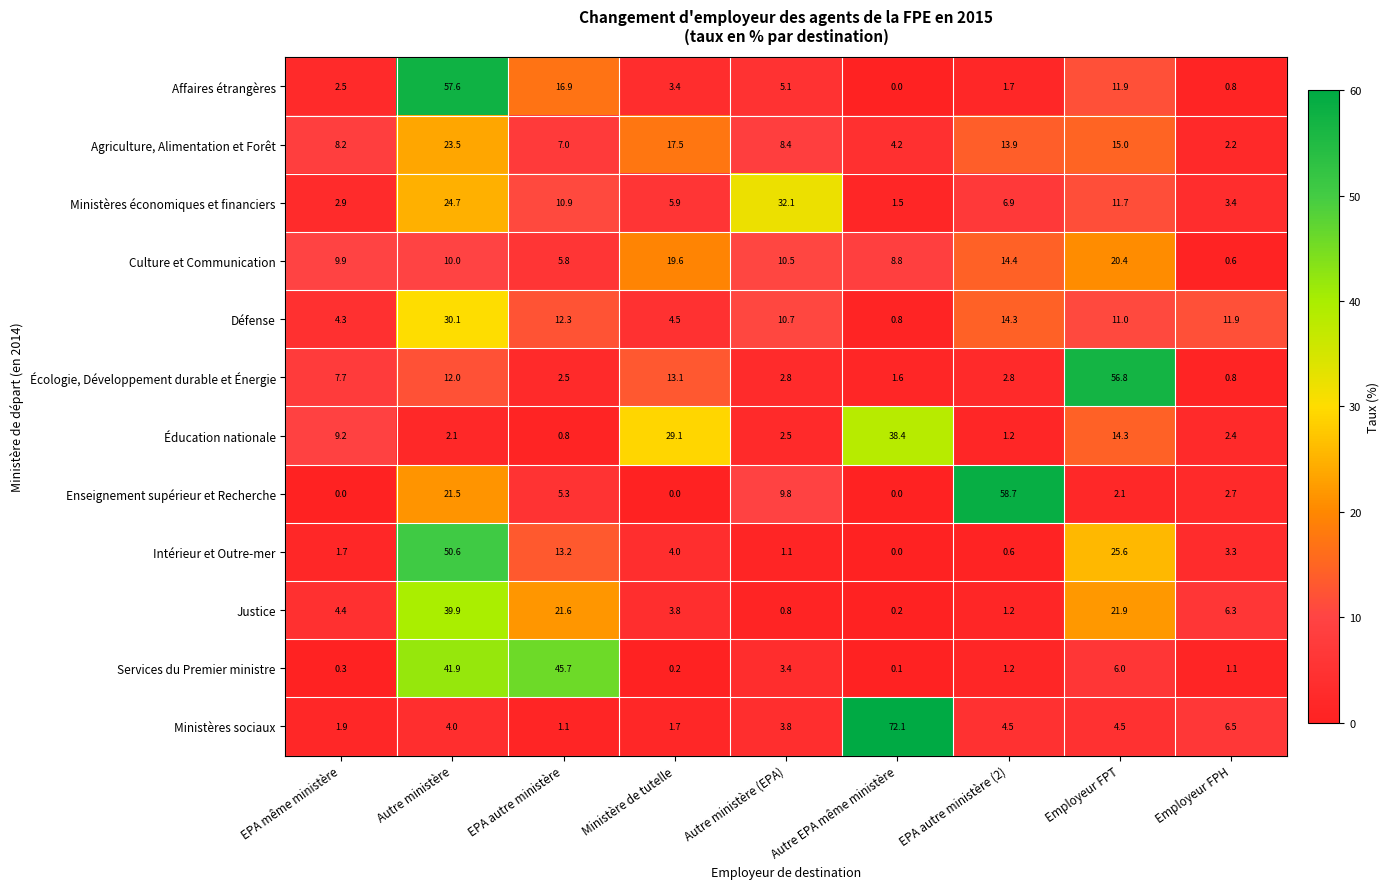

How many categories are shown in the chart?

9